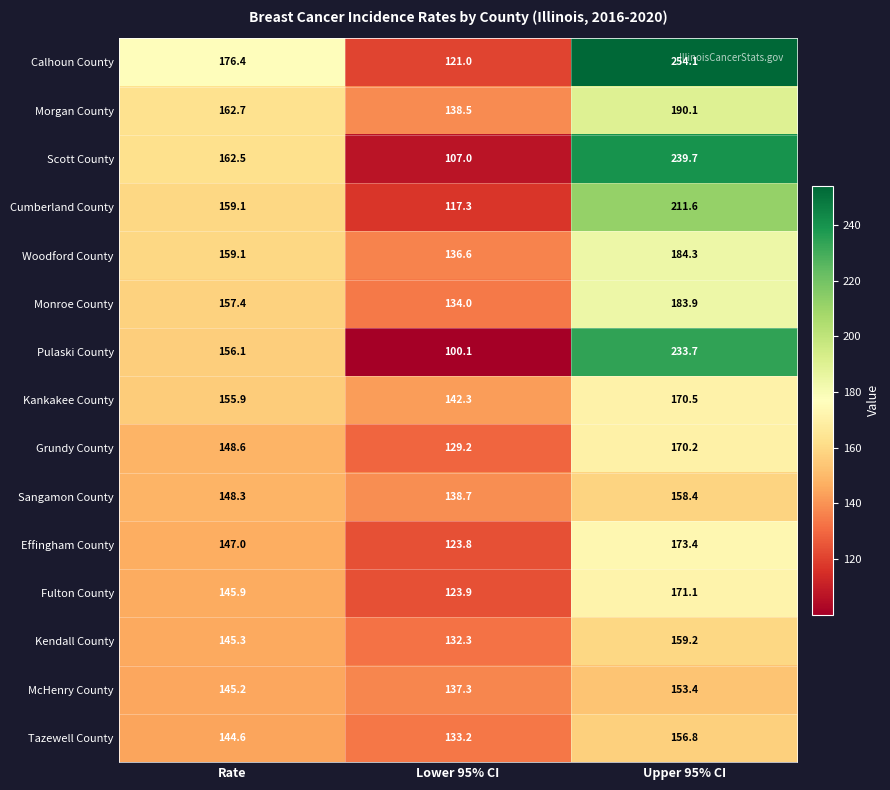

What is the sum of all Morgan County values?

491.3